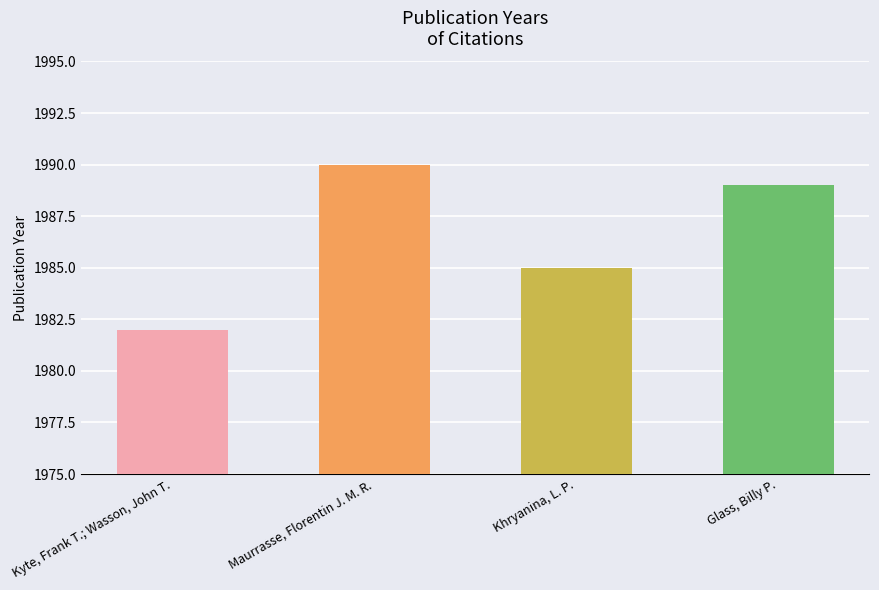

What is the ratio of the value at Khryanina, L. P. to the value at Kyte, Frank T.; Wasson, John T.?

1.0